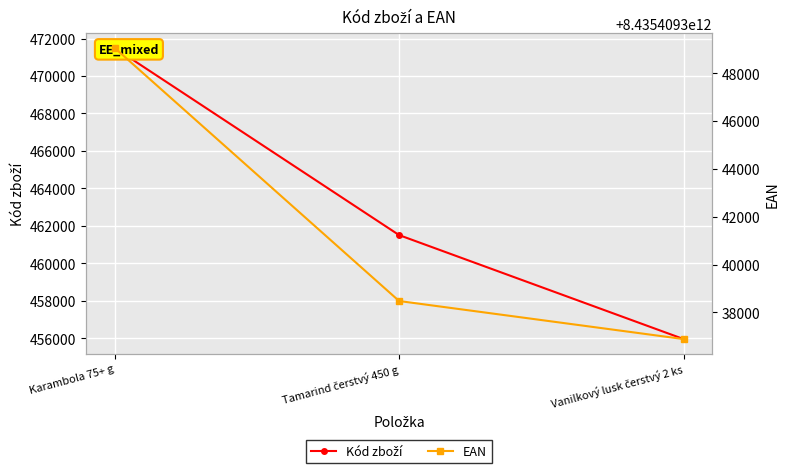

What is the sum of the Kód zboží values at Vanilkový lusk čerstvý 2 ks and Karambola 75+ g?

927461